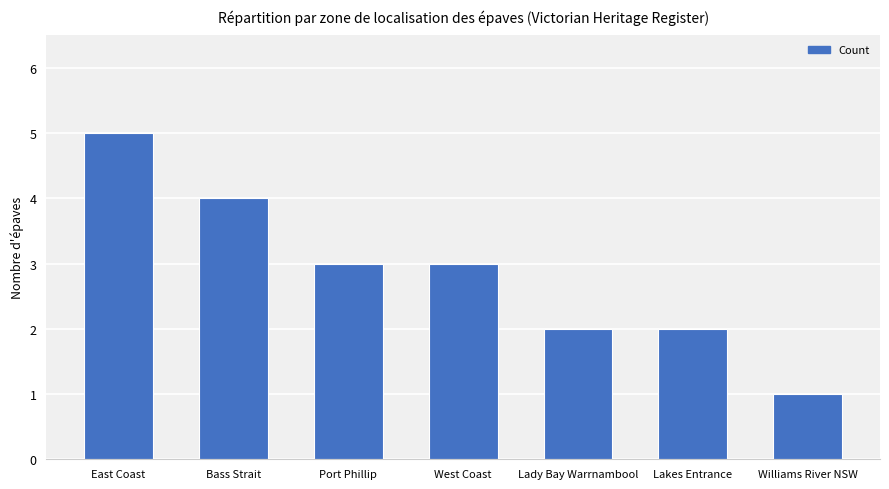

What is the sum of the values at Lakes Entrance and Bass Strait?

6